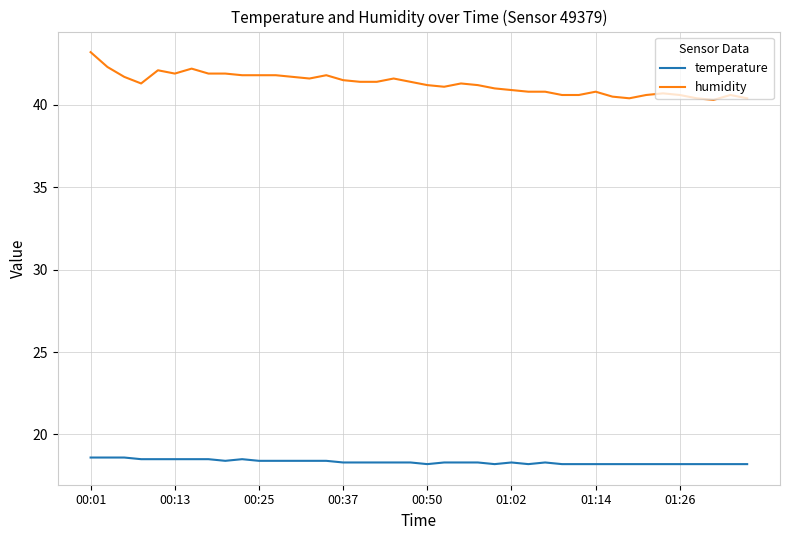

What is the highest value of the temperature series?

18.6